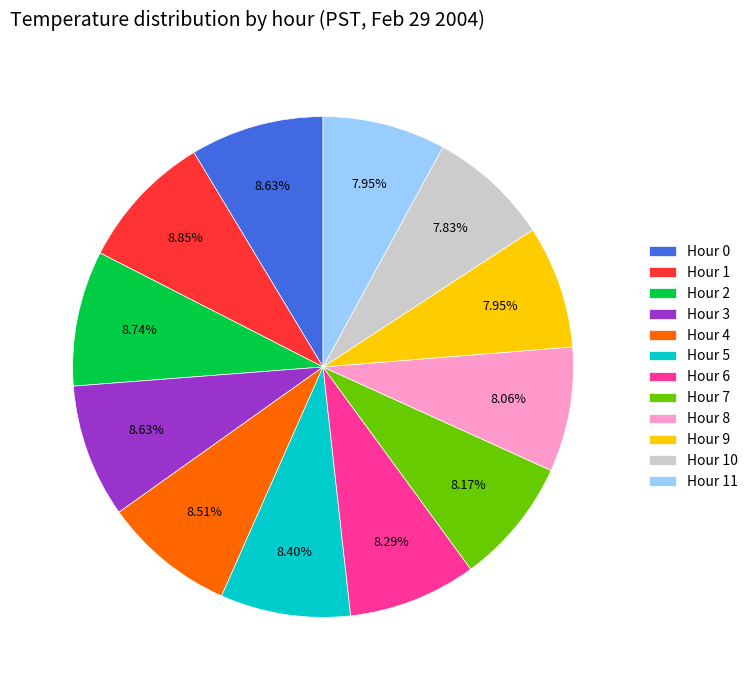

What is the ratio of the value at Hour 11 to the value at Hour 10?

1.0